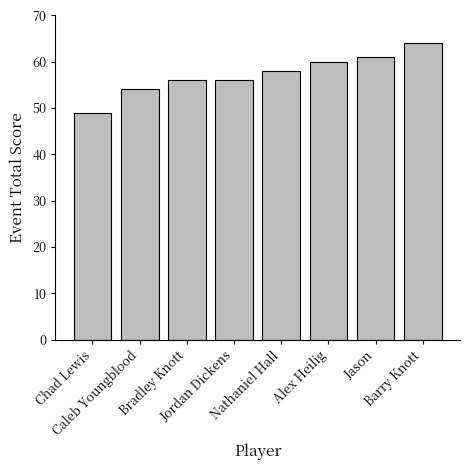

What is the sum of the values at Barry Knott and Jason?

125